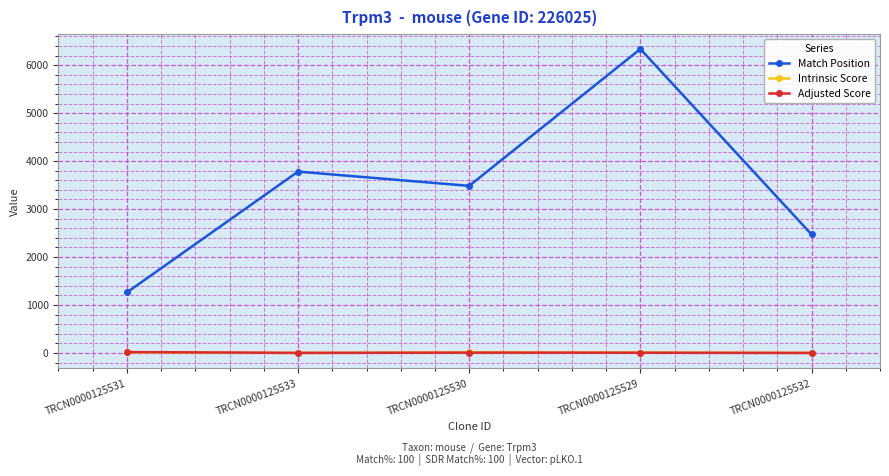

What is the greatest value displayed?

6336.0